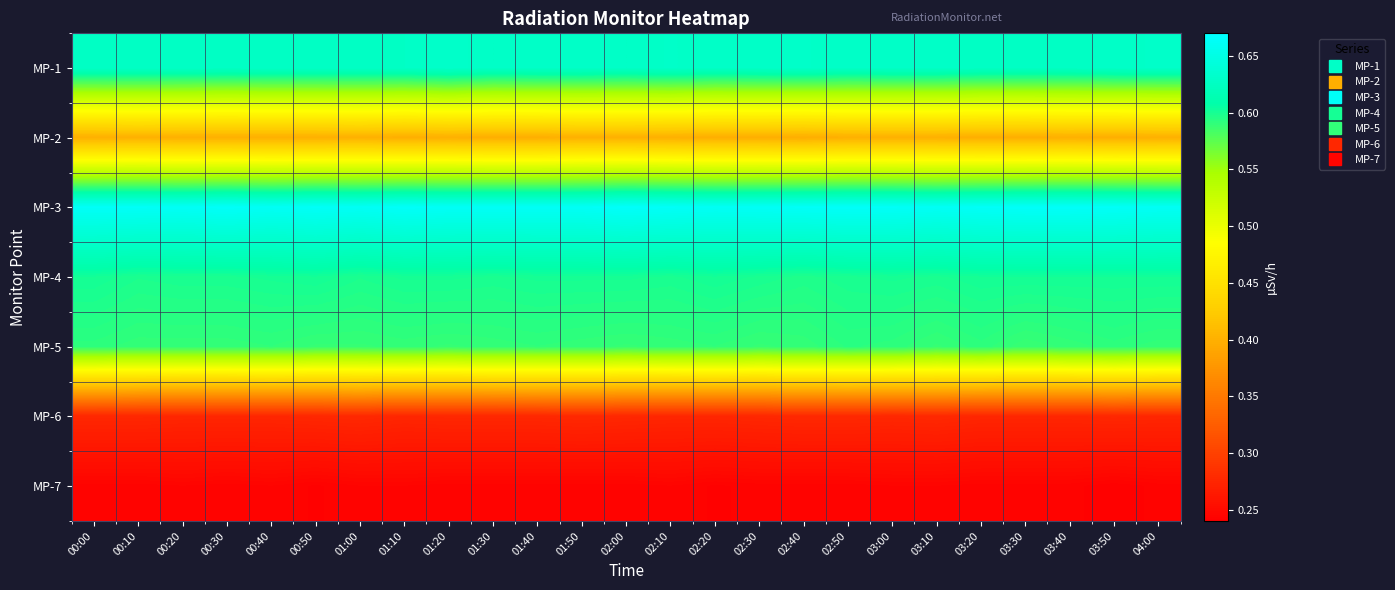

Rank the series at 01:00 from highest to lowest value.

MP-3, MP-1, MP-4, MP-5, MP-2, MP-6, MP-7